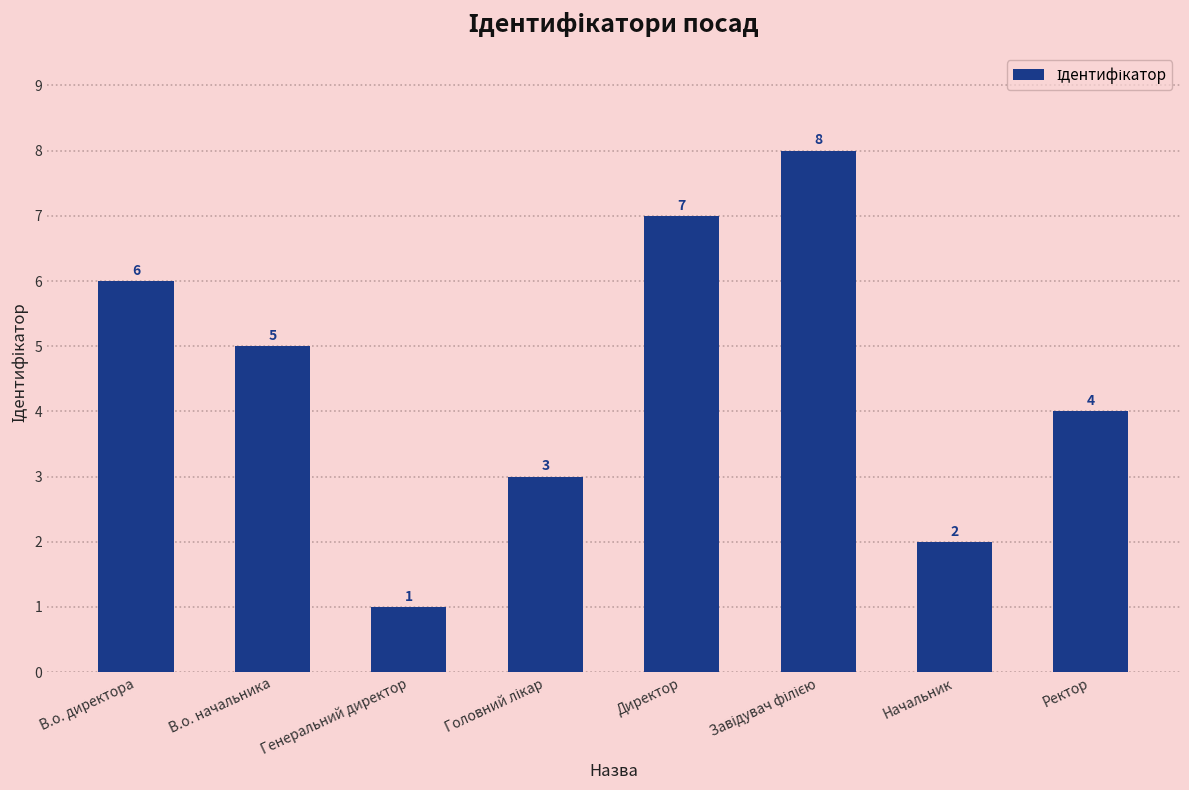

Count the number of data series in this chart.

1